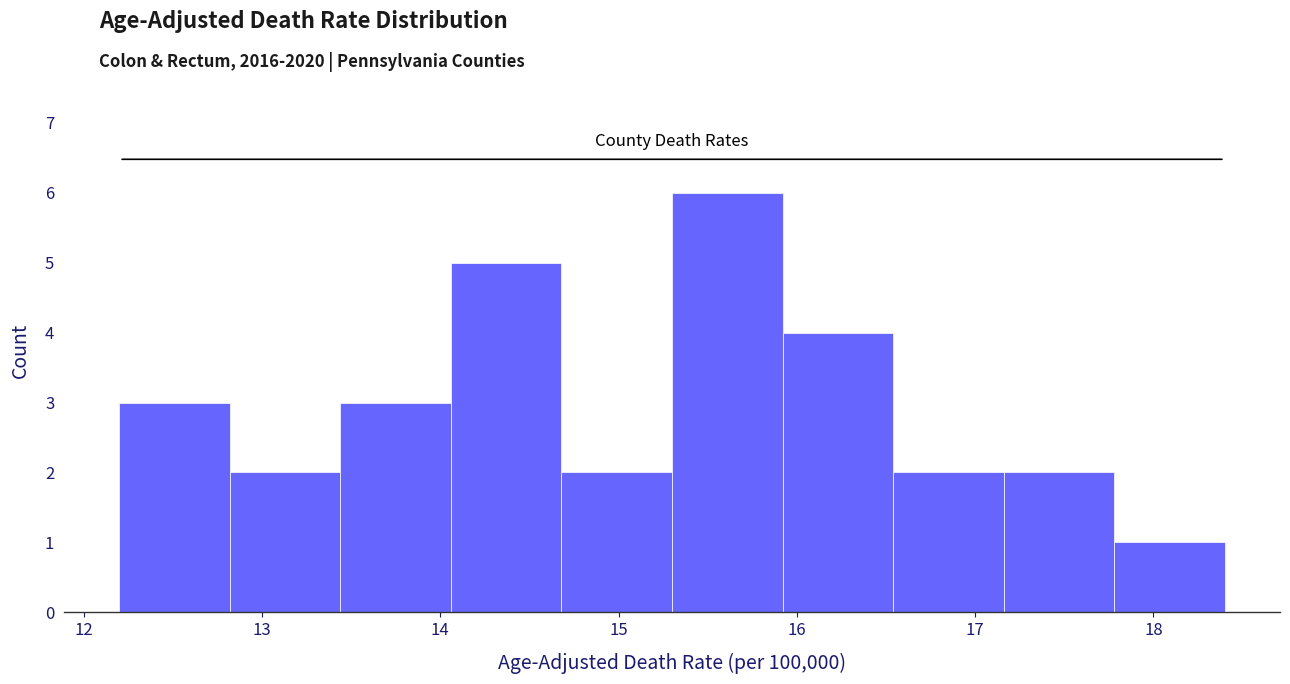

What is the height of the bar covering 16.54 to 17.16 on the x-axis? Neither the bar edges nor the heights are printed on the chart, so give them approximately, as read against the axes.

2